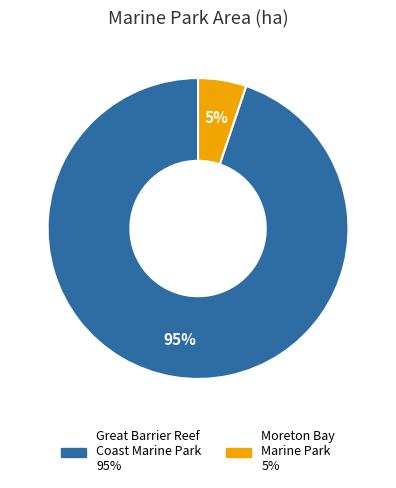

To the nearest percent, what is the average slice percentage?

50%